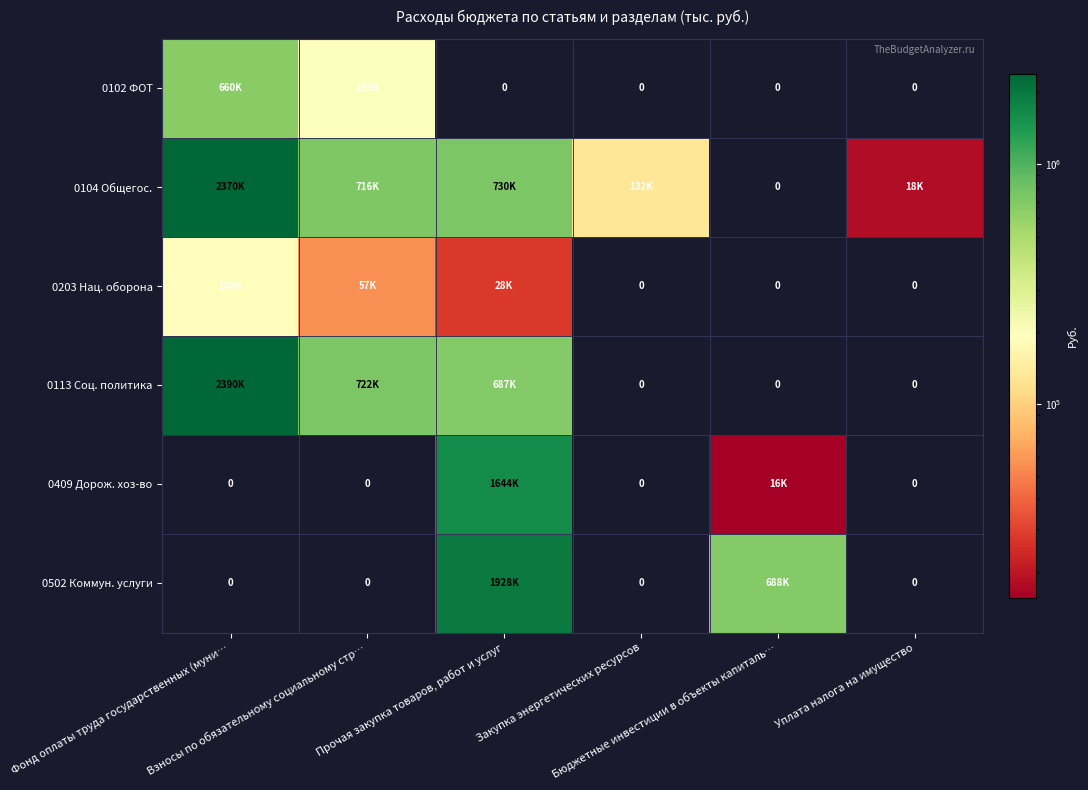

The value of 0409 Дорож. хоз-во at Фонд оплаты труда государственных (муни… is 0.0. True or false?

True